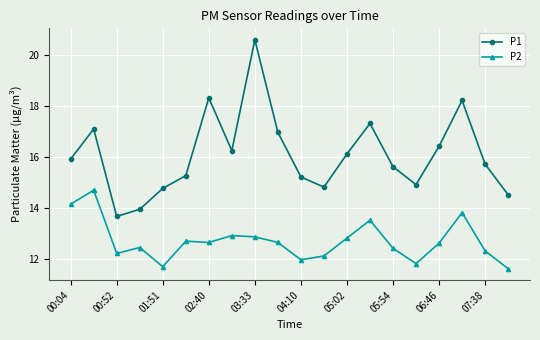

In P1, how many points are lower than both neighbors (excluding endpoints)?

4